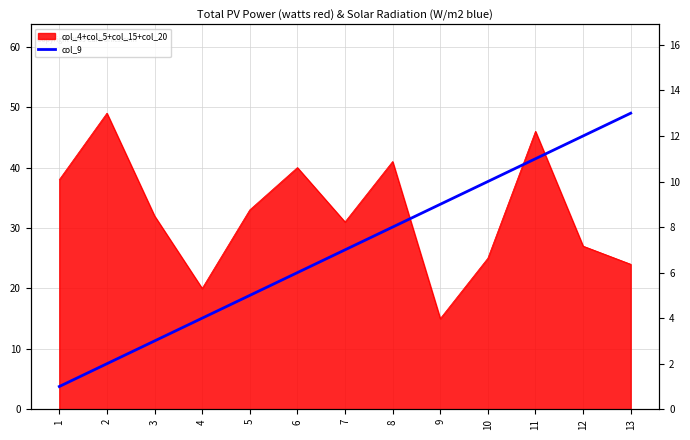

The chart shows a value of 3 at 3. True or false?

True